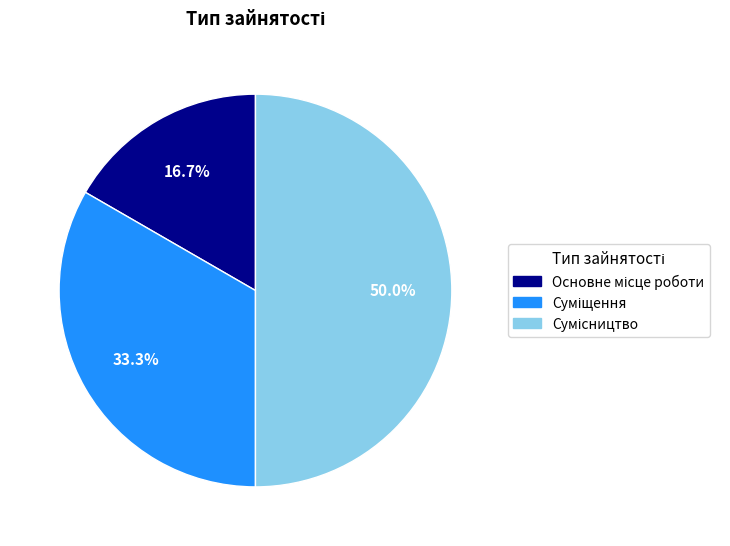

Does any single category account for the majority?

No